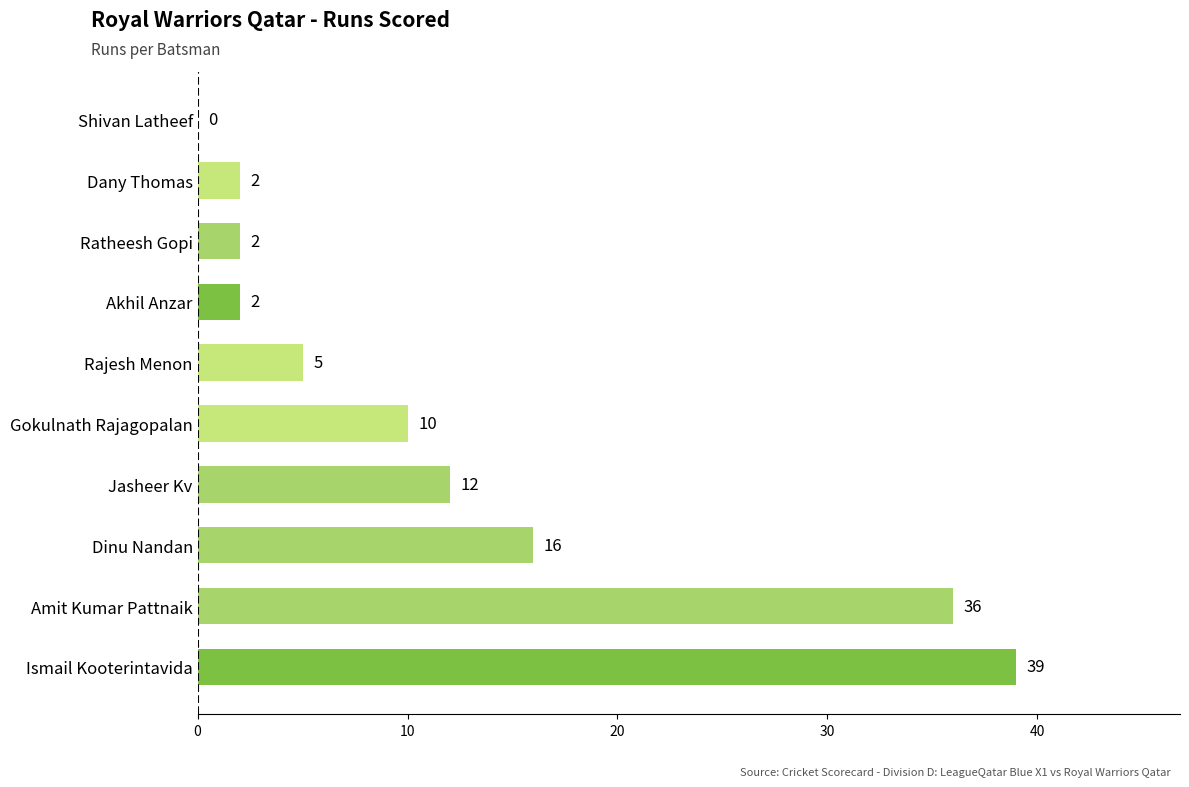

What is the sum of the values at Jasheer Kv and Rajesh Menon?

17